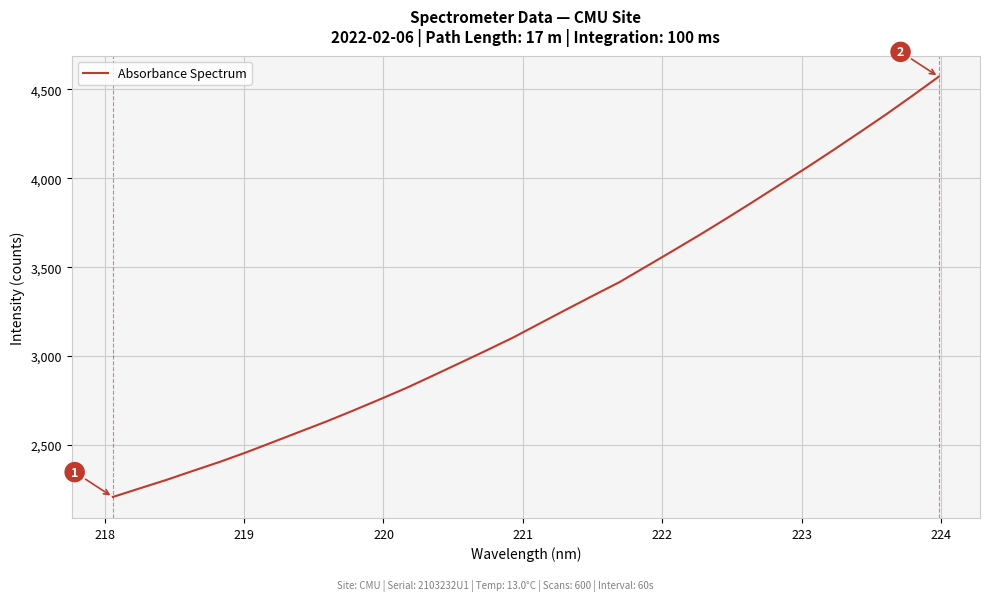

What is the difference between the maximum and minimum values?

2364.1